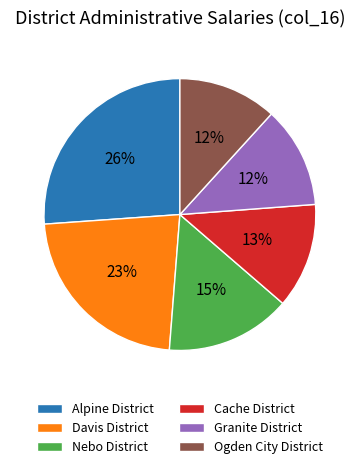

Do Davis District and Granite District together represent more than half of the pie?

No